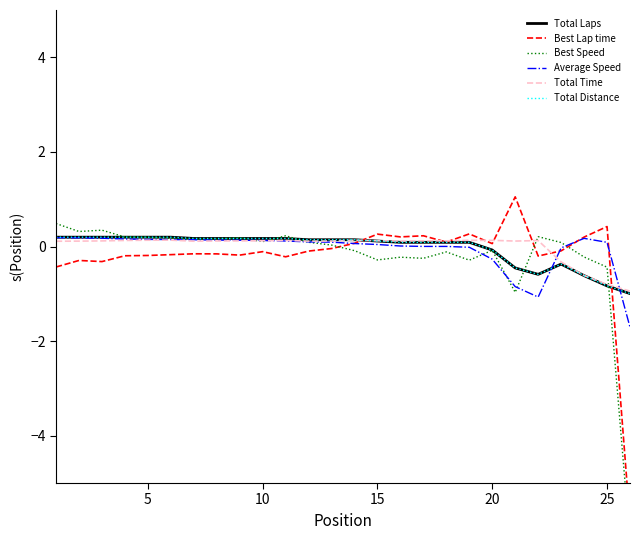

Reading left to right, transcribe all the data shown in this chart.

Total Laps: 0.2	0.2	0.2	0.2	0.2	0.2	0.2	0.2	0.2	0.2	0.2	0.1	0.1	0.1	0.1	0.1	0.1	0.1	0.1	-0.1	-0.5	-0.6	-0.4	-0.6	-0.8	-1.0
Best Lap time: -0.4	-0.3	-0.3	-0.2	-0.2	-0.2	-0.2	-0.2	-0.2	-0.1	-0.2	-0.1	-0.0	0.1	0.3	0.2	0.2	0.1	0.3	0.1	1.1	-0.2	-0.1	0.2	0.4	-5.8
Best Speed: 0.5	0.3	0.3	0.2	0.2	0.2	0.2	0.2	0.2	0.1	0.2	0.1	0.0	-0.1	-0.3	-0.2	-0.2	-0.1	-0.3	-0.1	-1.0	0.2	0.1	-0.2	-0.4	-6.2
Average Speed: 0.2	0.2	0.2	0.2	0.1	0.1	0.1	0.1	0.1	0.1	0.1	0.1	0.1	0.1	0.0	0.0	0.0	0.0	-0.0	-0.3	-0.8	-1.1	-0.0	0.2	0.1	-1.7
Total Time: 0.1	0.1	0.1	0.1	0.1	0.1	0.1	0.1	0.1	0.1	0.1	0.1	0.1	0.1	0.1	0.1	0.1	0.1	0.1	0.1	0.1	0.1	-0.3	-0.6	-0.8	-0.9
Total Distance: 0.2	0.2	0.2	0.2	0.2	0.2	0.2	0.2	0.2	0.2	0.2	0.1	0.1	0.1	0.1	0.1	0.1	0.1	0.1	-0.1	-0.5	-0.6	-0.4	-0.6	-0.8	-1.0